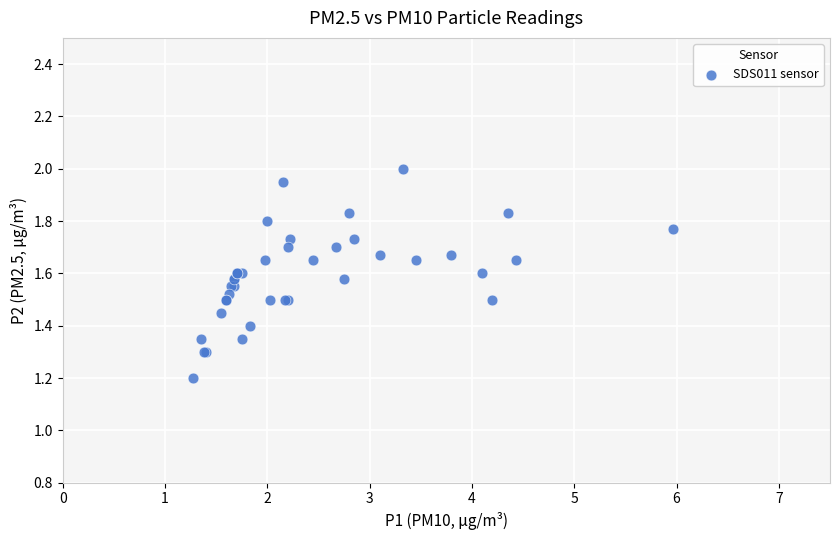

What Y value in the scatter plot is closest to 1?

1.2